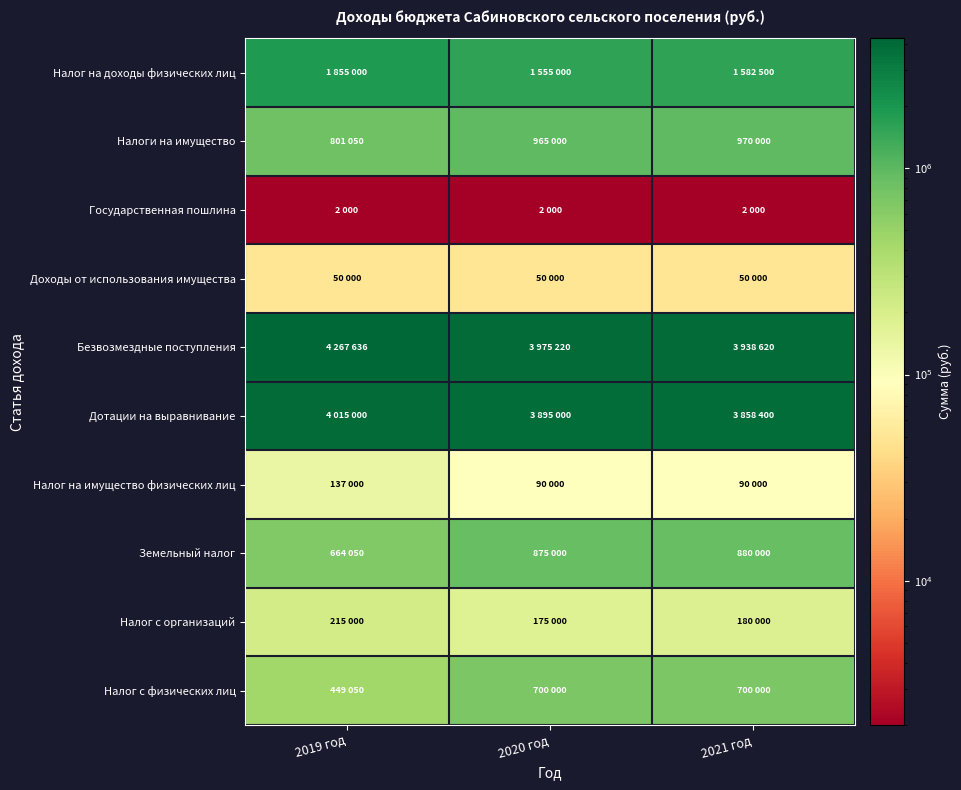

Rank the series at 2020 год from highest to lowest value.

Безвозмездные поступления, Дотации на выравнивание, Налог на доходы физических лиц, Налоги на имущество, Земельный налог, Налог с физических лиц, Налог с организаций, Налог на имущество физических лиц, Доходы от использования имущества, Государственная пошлина